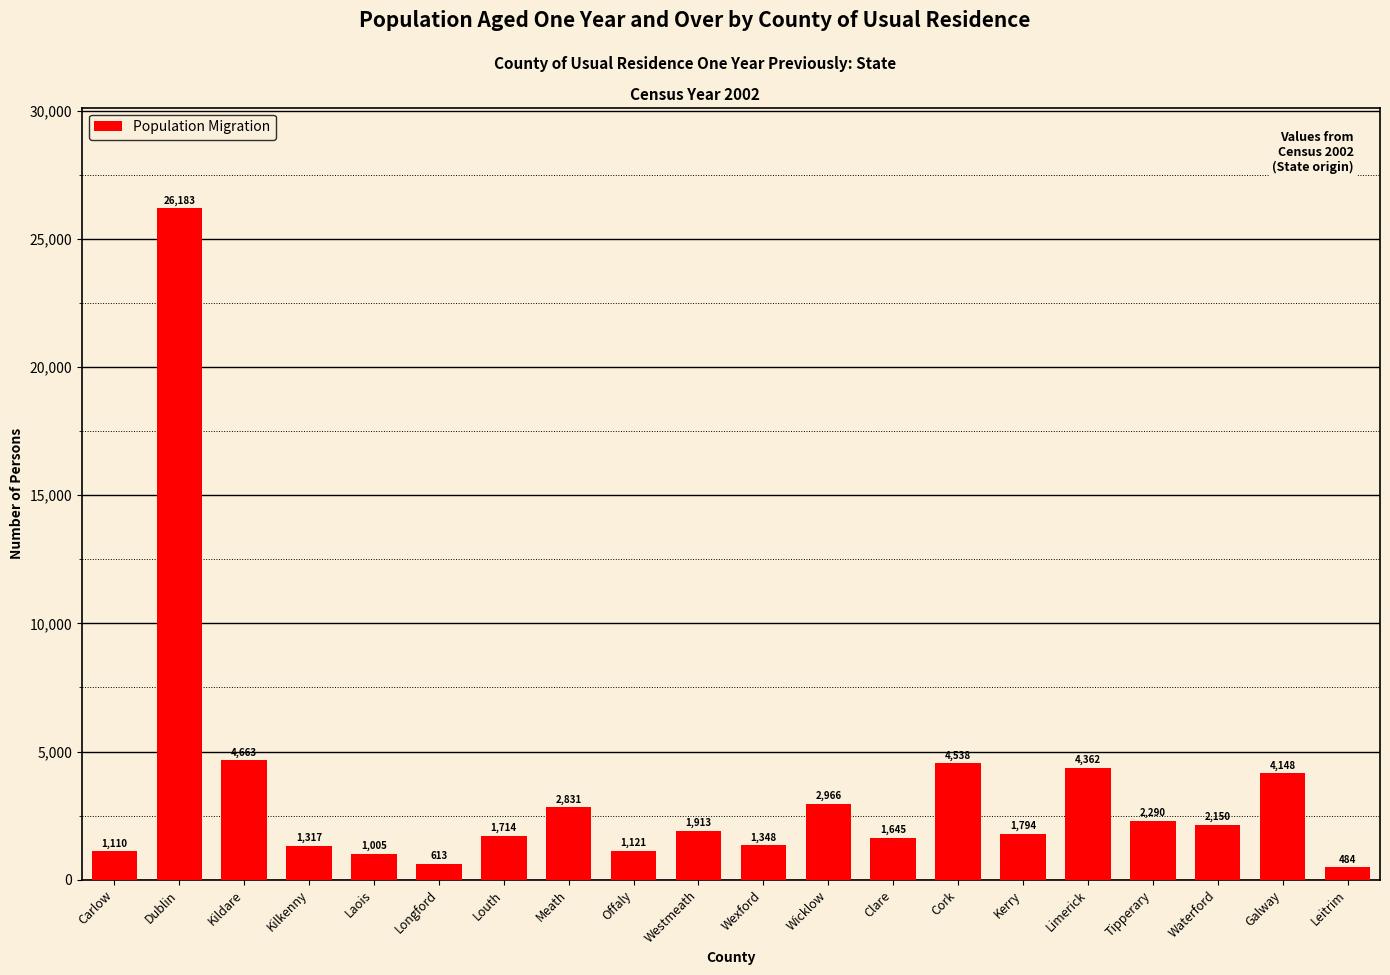

Does the chart contain stacked bars?

No